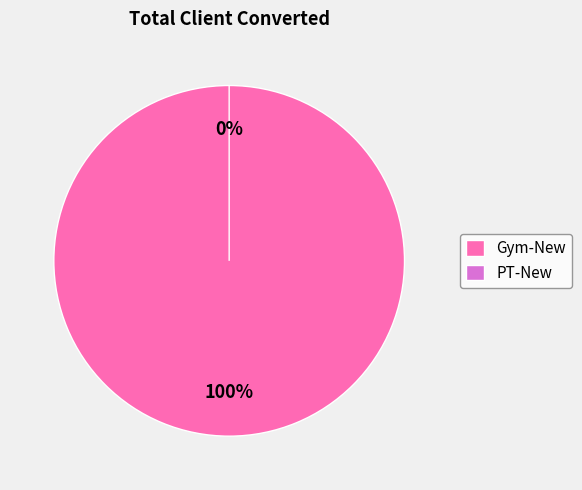

Which slice is the largest?

Gym-New